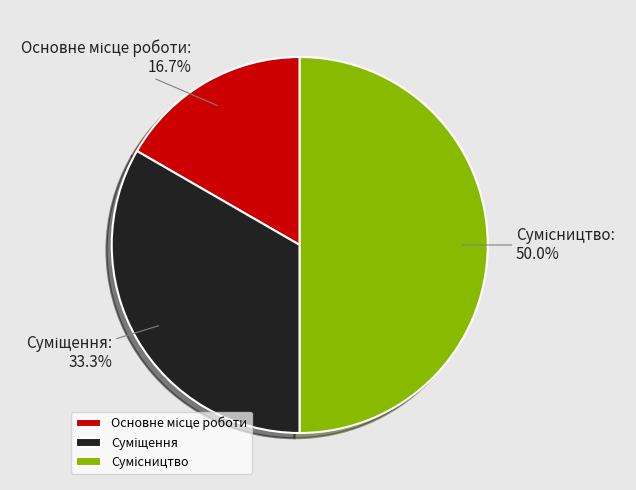

Which slice is the smallest?

Основне місце роботи